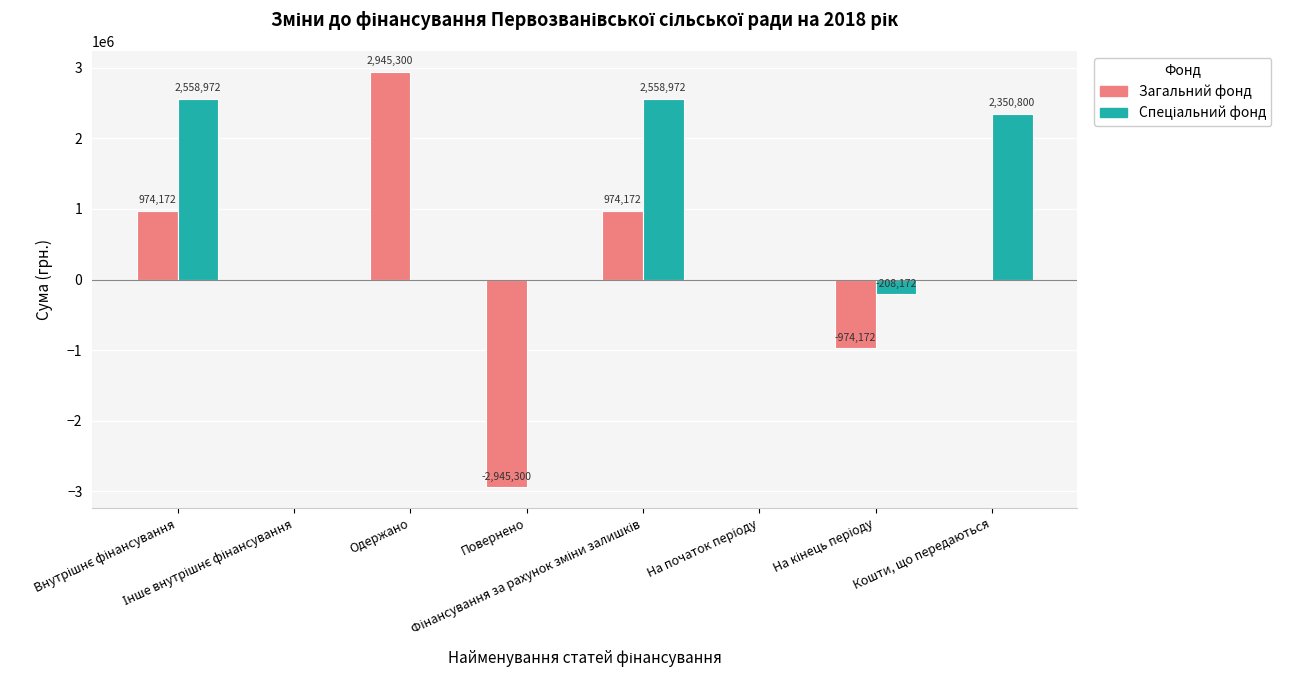

How many groups of bars are there?

8